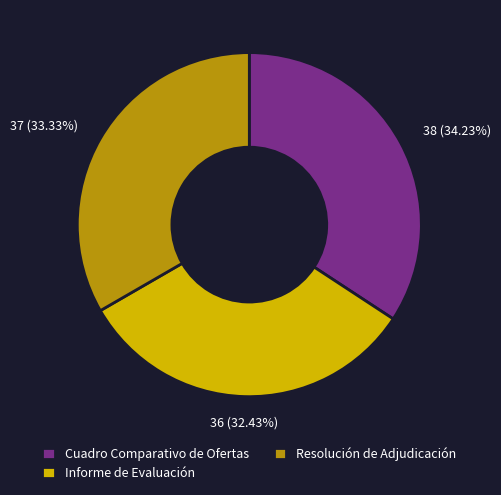

Rank the categories by value from lowest to highest.

Informe de Evaluación, Resolución de Adjudicación, Cuadro Comparativo de Ofertas